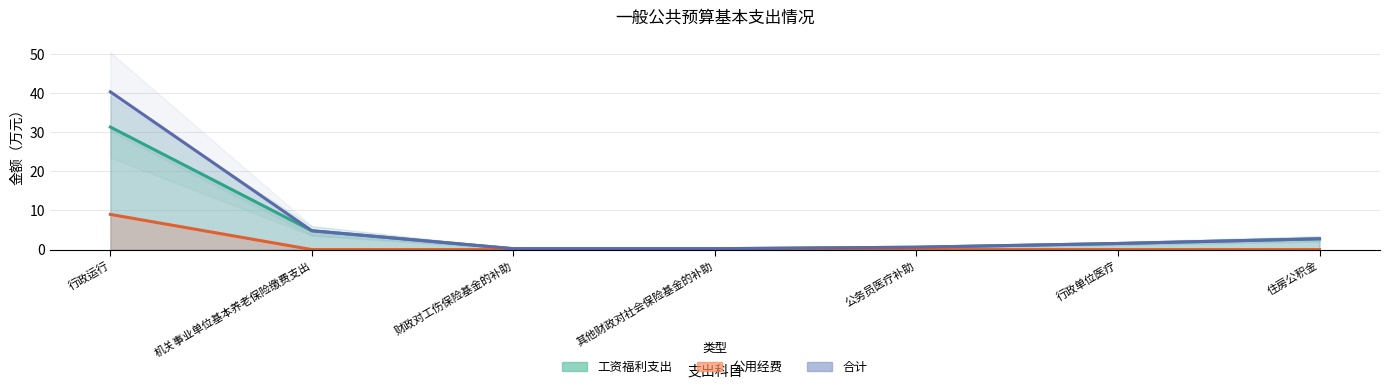

Which series has the widest spread of values?

合计